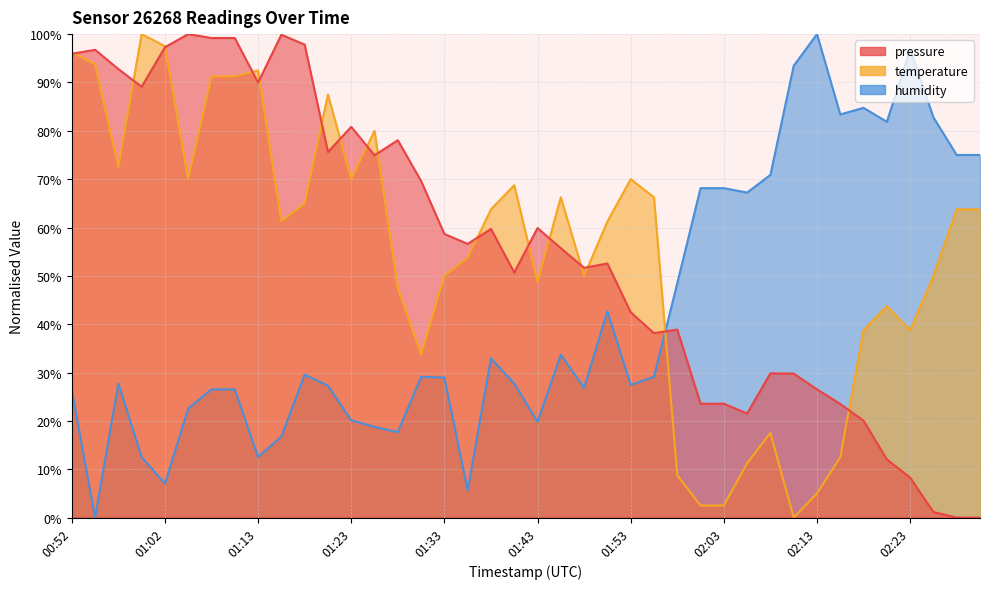

What is the sum of all pressure values?

2221.7